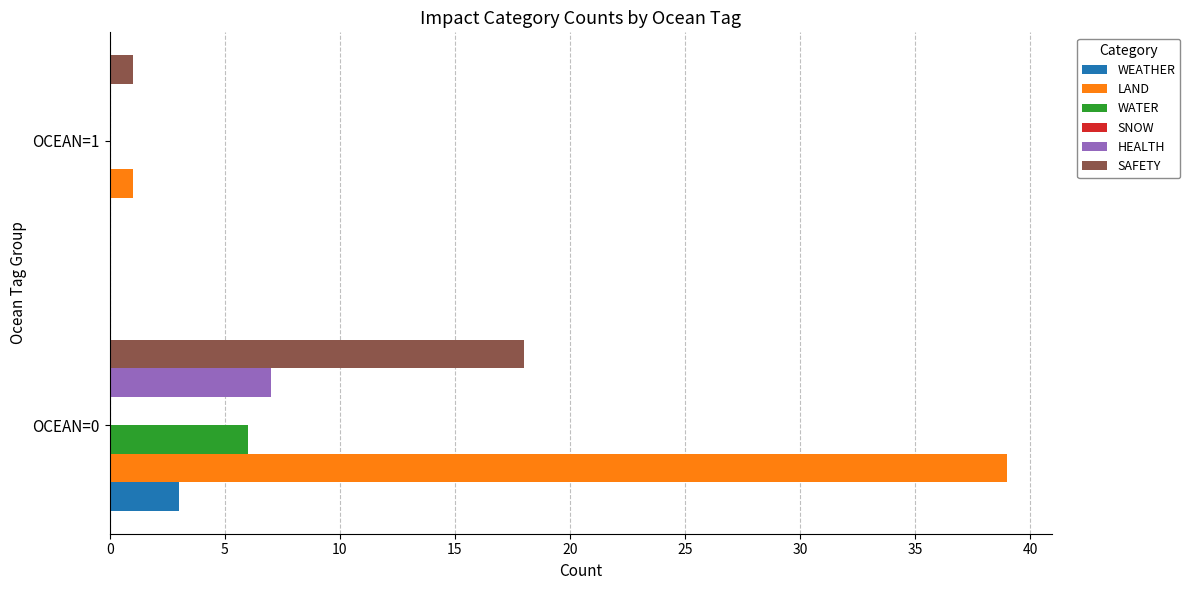

Which label corresponds to the largest value in the chart?

OCEAN=0